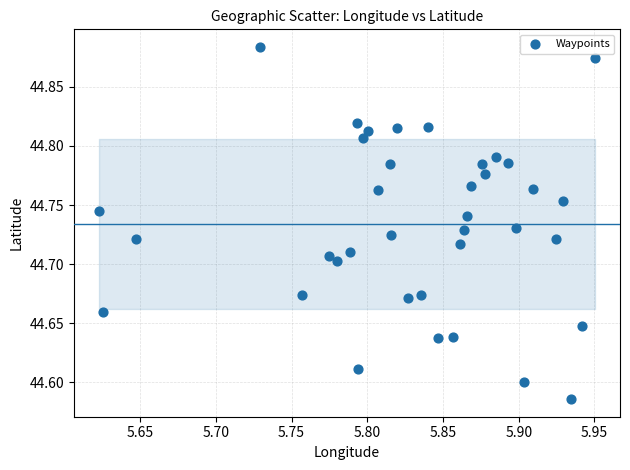

What is the range of Y values (max minus min)?

0.3